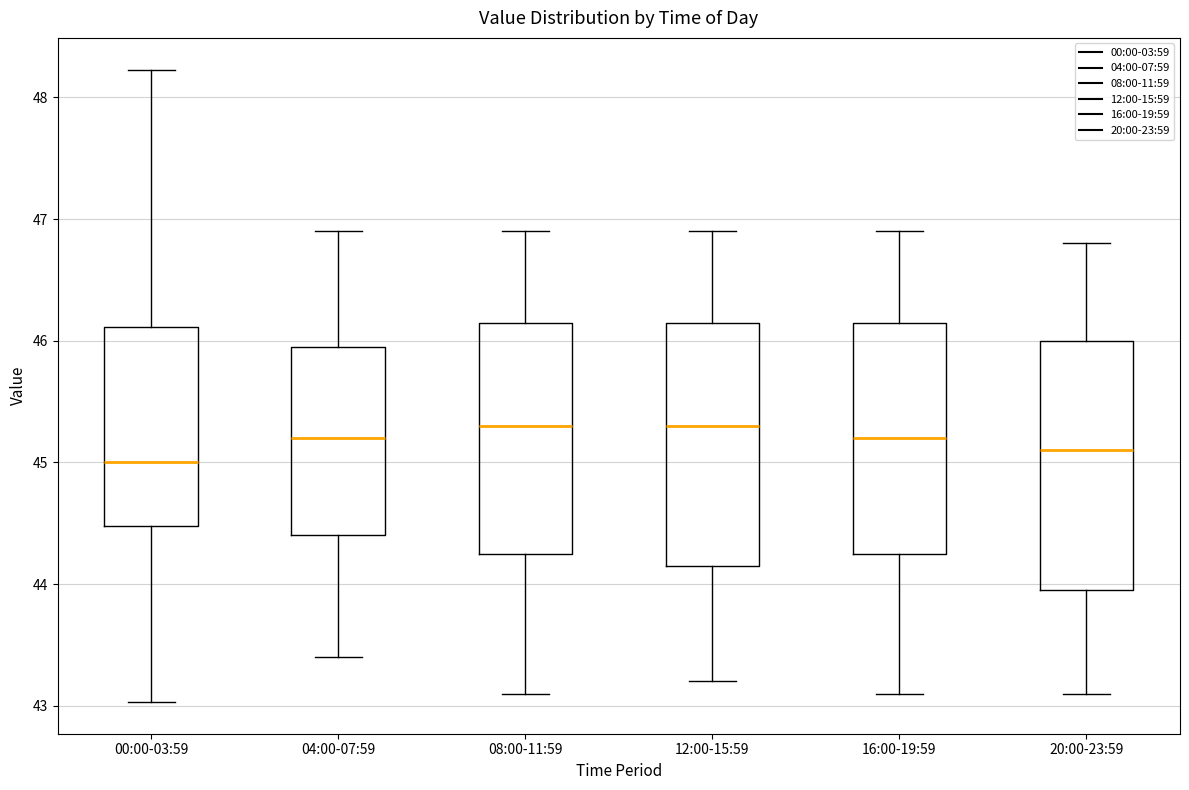

Where is the upper edge of the box for 12:00-15:59 on the y-axis? The values are not printed on the chart, so give them approximately, as read against the axis.

46.2